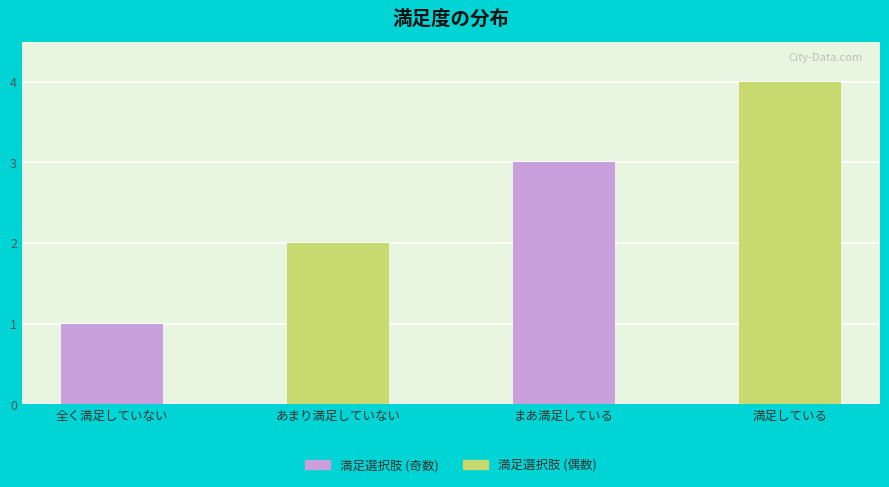

Which series has the largest total across all categories?

満足選択肢 (偶数)